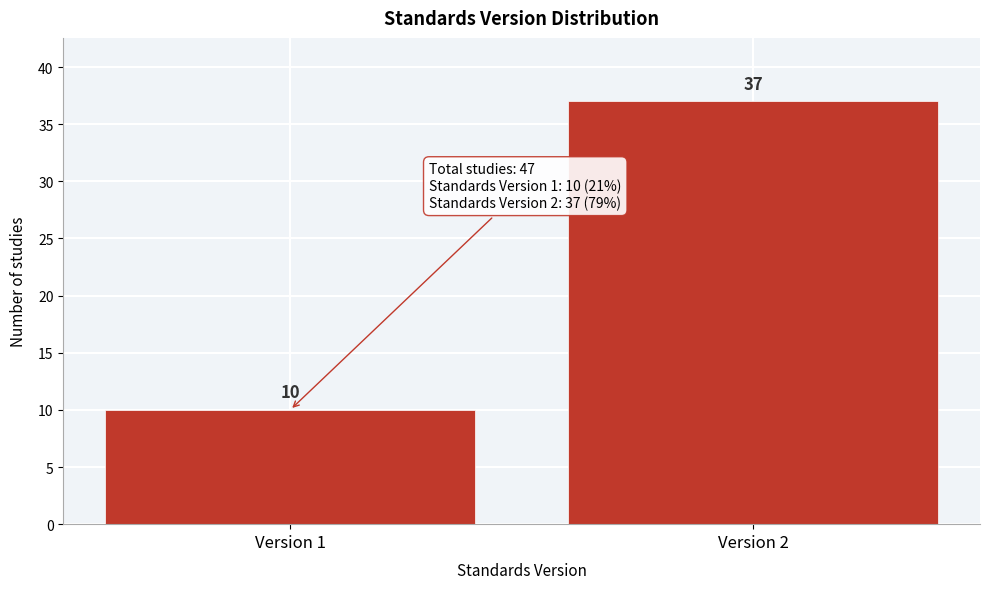

Reading left to right, list all the values displayed in this chart.

Version 1=10	Version 2=37